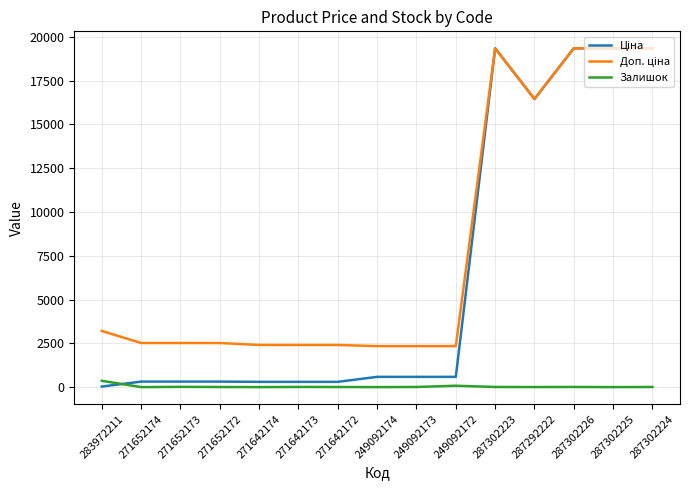

What is the spread (max minus min) of values at 271642174?

2405.2